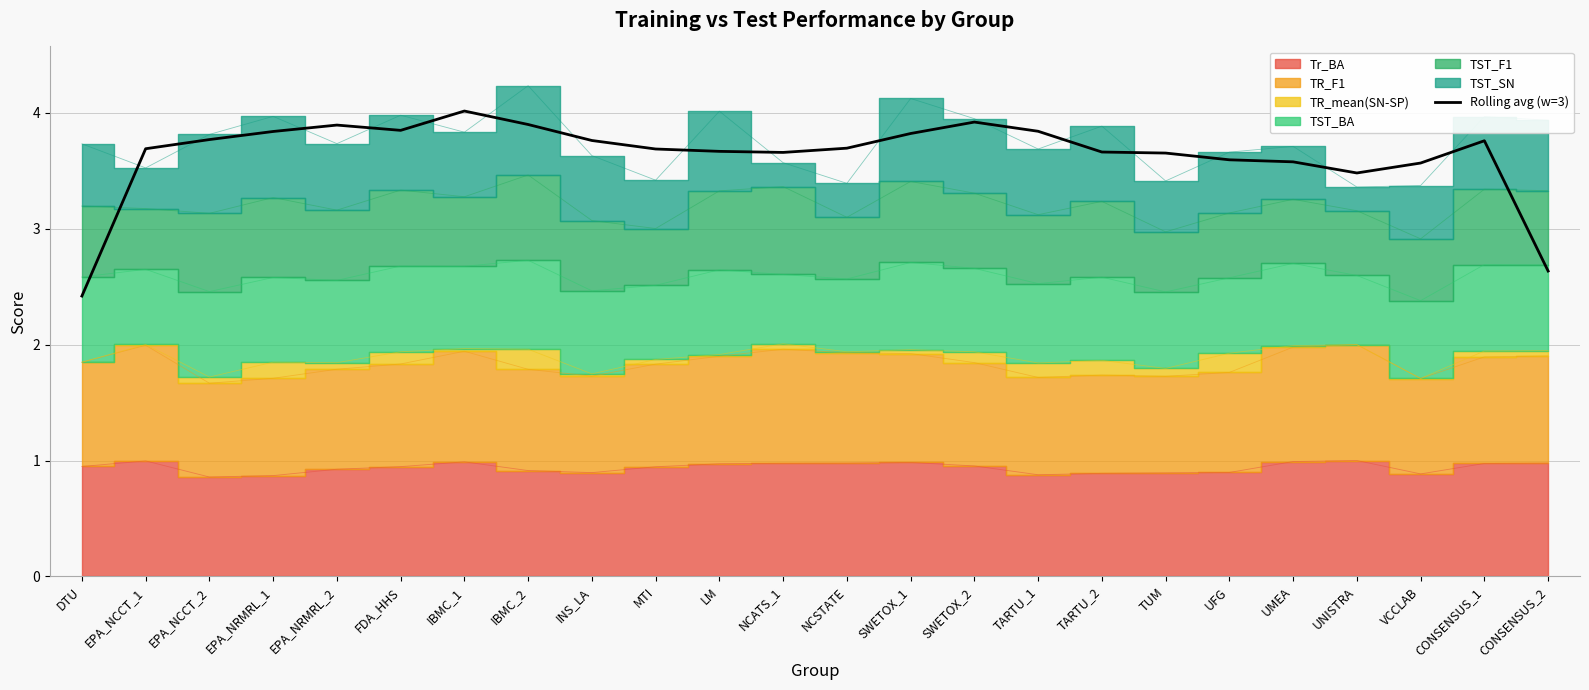

What is the difference between the values at SWETOX_1 and CONSENSUS_2?

1.2